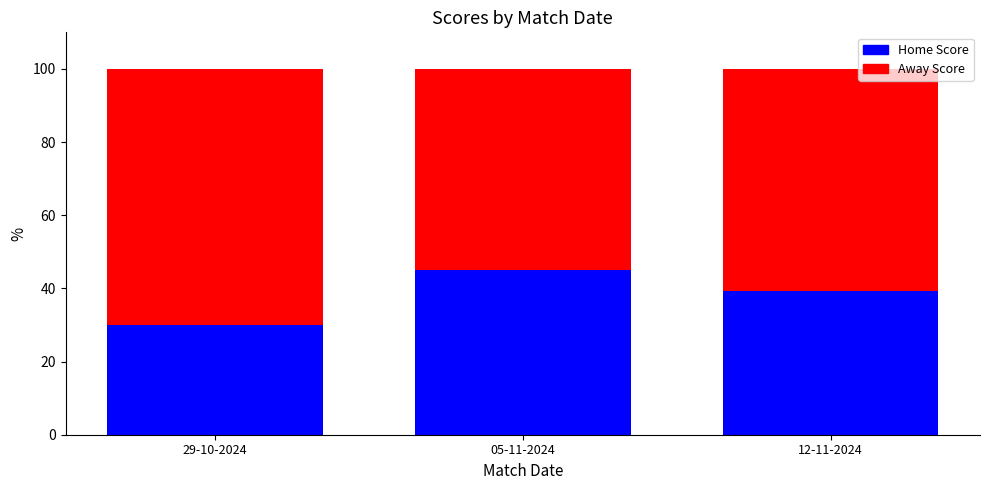

At which label is Home Score closest to 37?

12-11-2024